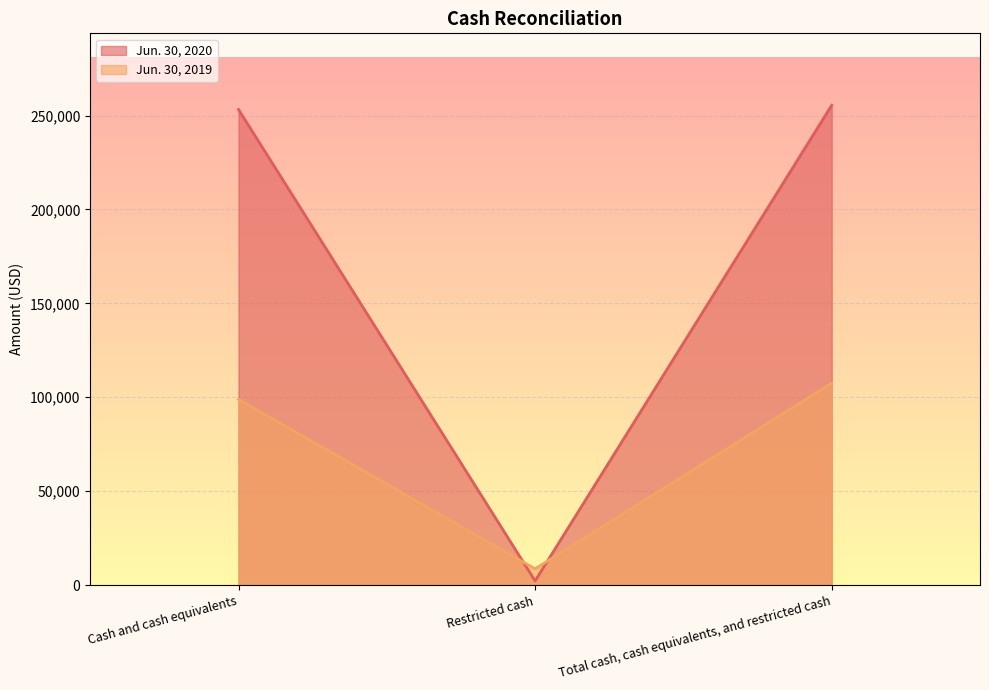

Reading left to right, what are all the values shown in this chart?

Jun. 30, 2020: 253252	2221	255473
Jun. 30, 2019: 98908	8647	107555